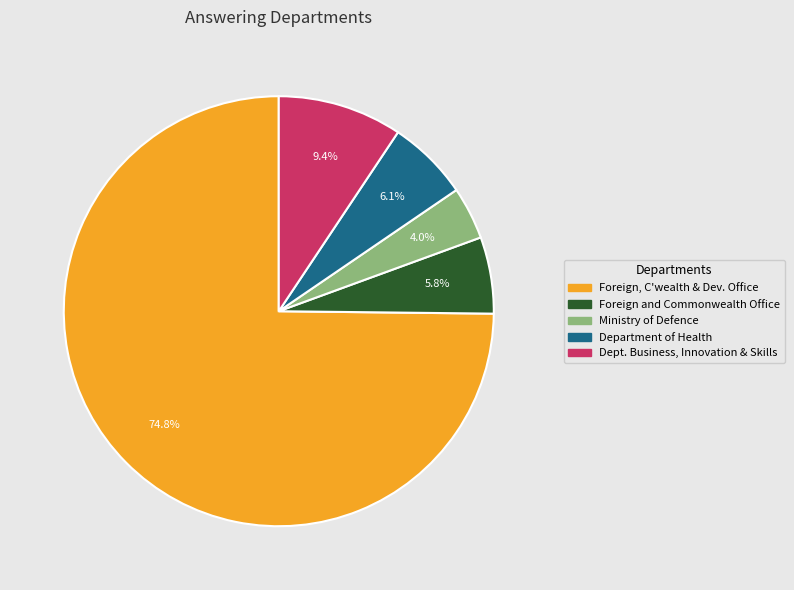

What is the smallest slice in the pie chart?

Ministry of Defence